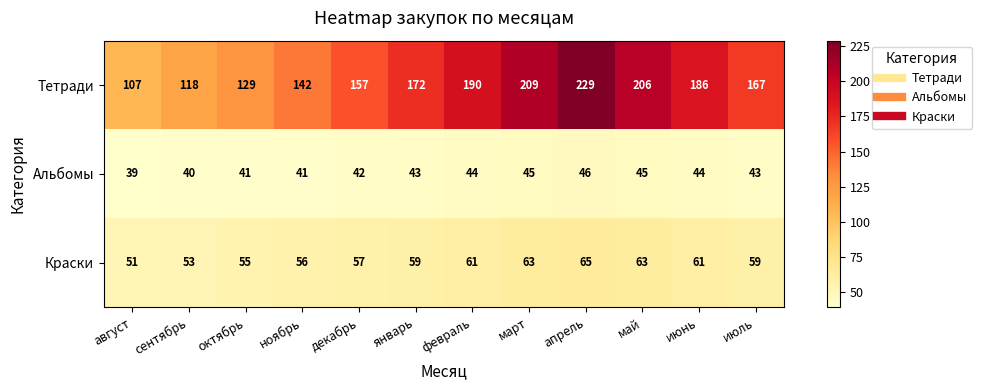

What is the highest value of the Альбомы series?

46